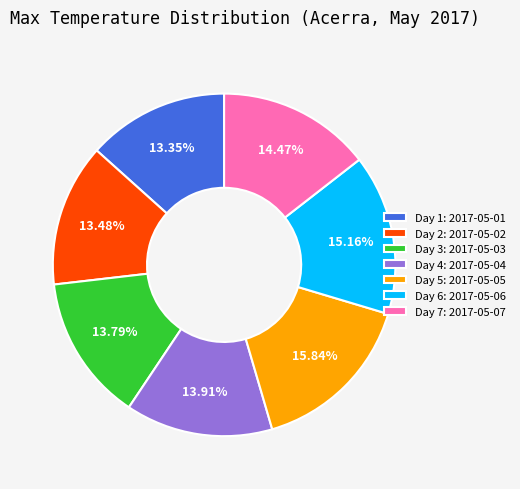

Do Day 2: 2017-05-02 and Day 3: 2017-05-03 together represent more than half of the pie?

No